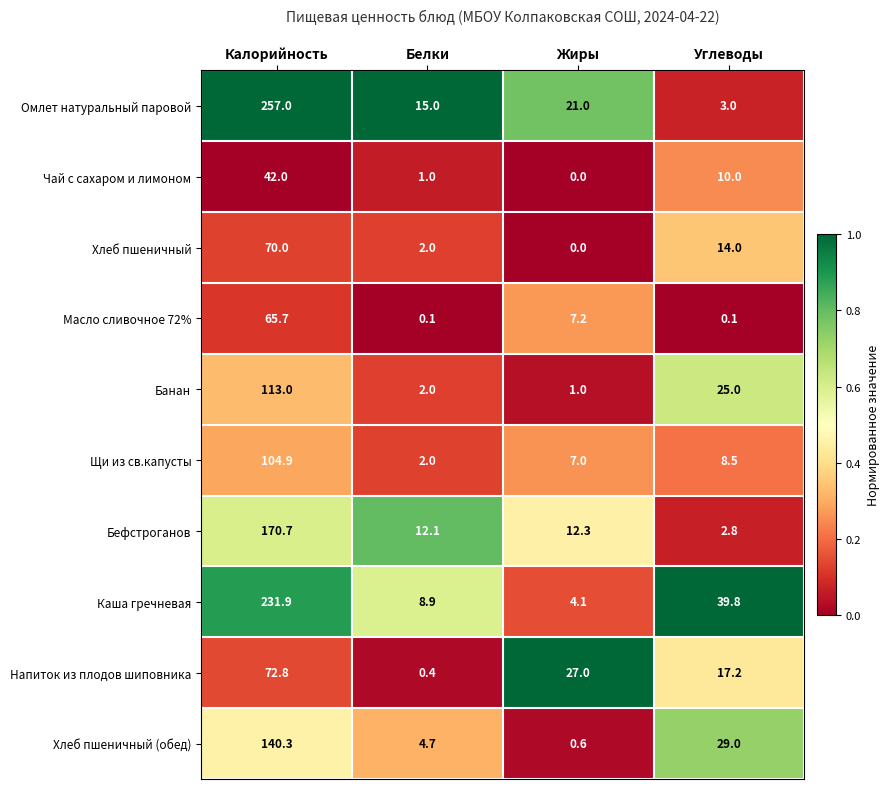

What is the total value across all series at Калорийность?

1268.3